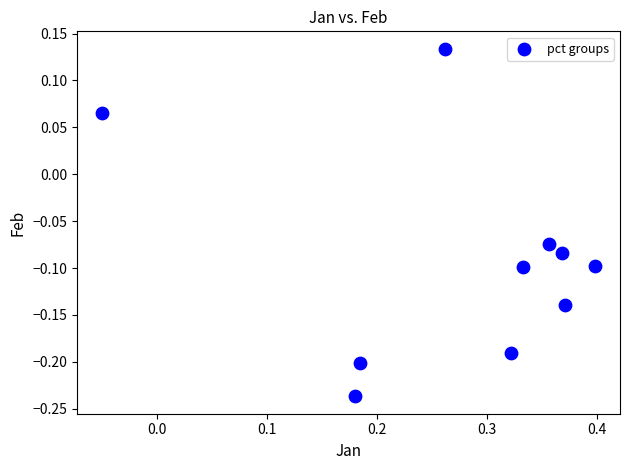

What is the range of Y values (max minus min)?

0.4